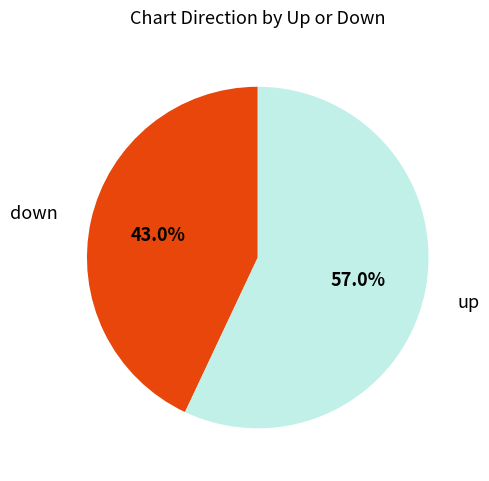

Is the sum of up and down greater than half?

Yes